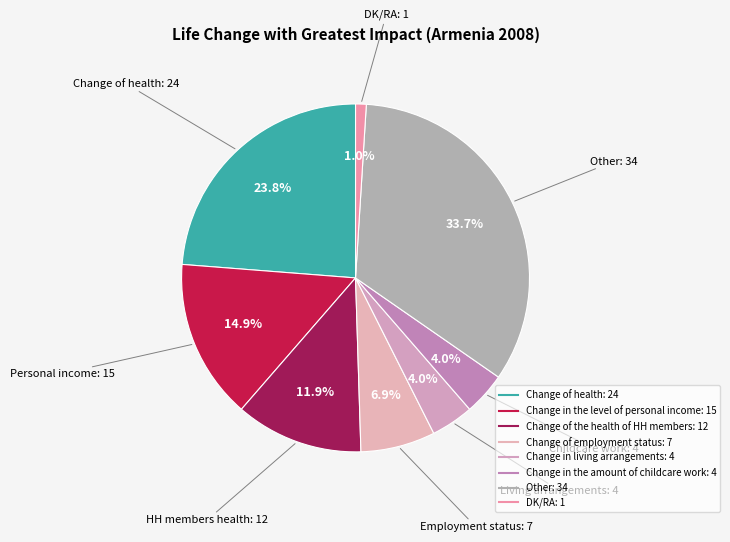

The Change of employment status slice represents 22% of the pie. True or false?

False